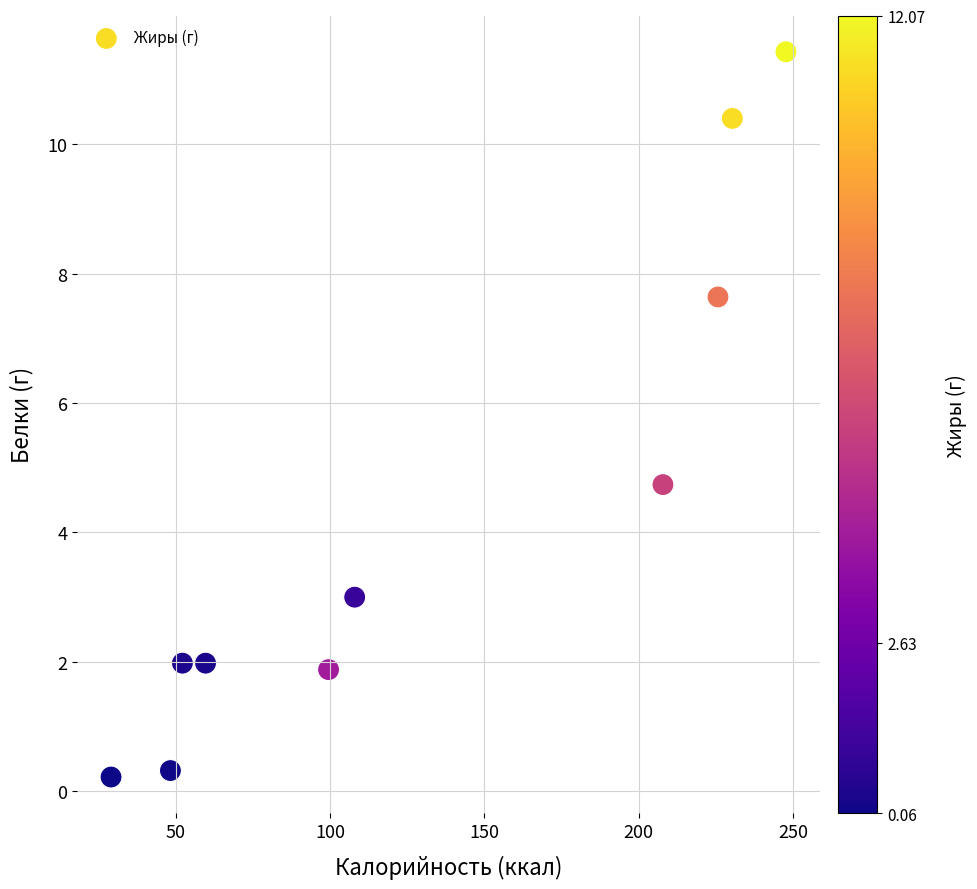

What Y value in the scatter plot is closest to 5?

4.7